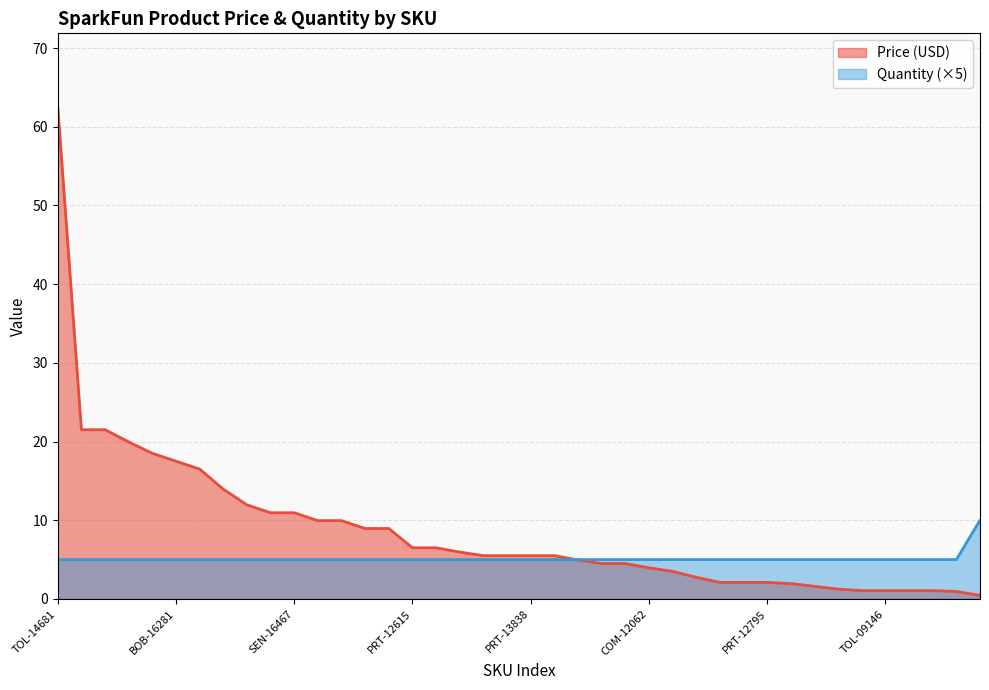

Which series has the largest total across all categories?

Price (USD)